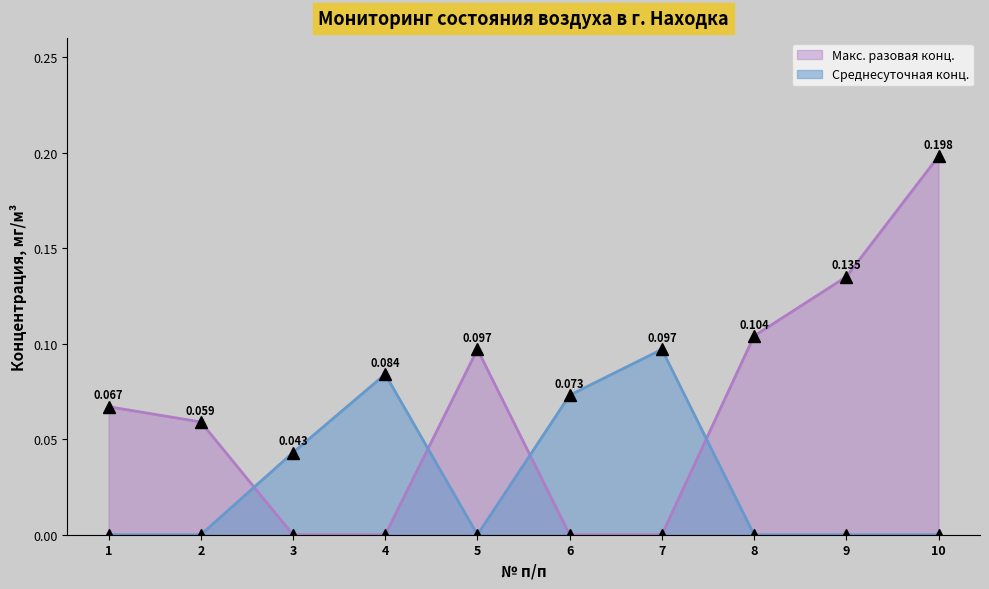

Reading left to right, list all the values displayed in this chart.

Обнаруженная максимально разовая концентрация: 0.1	0.1	0.0	0.0	0.1	0.0	0.0	0.1	0.1	0.2
Обнаруженная среднесуточная концентрация: 0.0	0.0	0.0	0.1	0.0	0.1	0.1	0.0	0.0	0.0